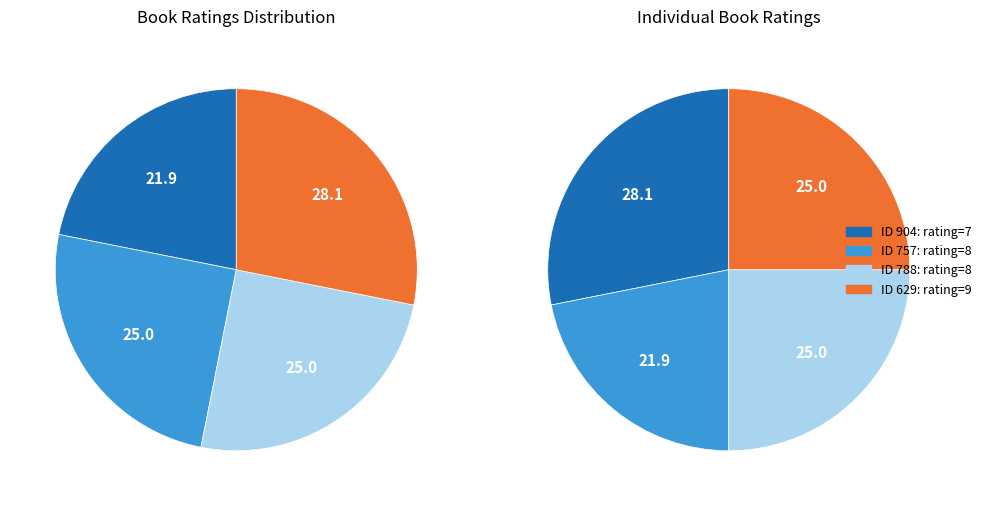

Between 629 and 904, which is larger?

629